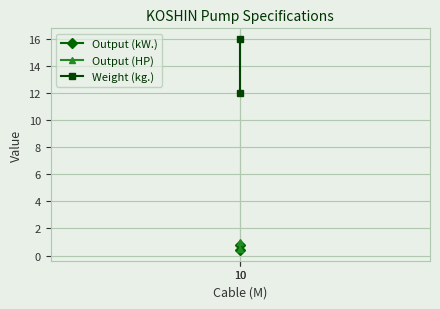

What is the difference between the maximum and minimum values in the Weight (kg.) series?

4.0